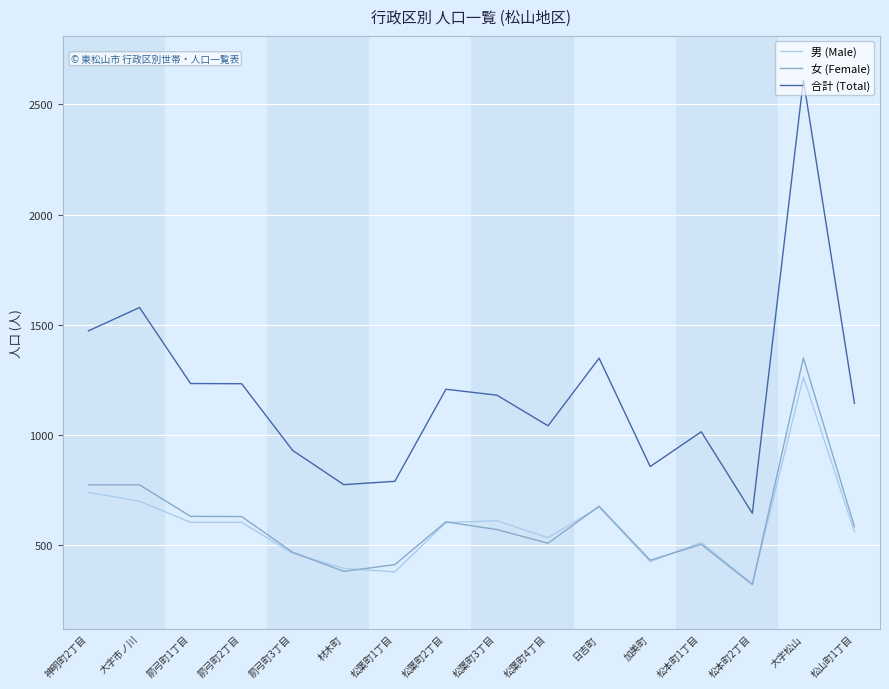

True or false: 男 (Male) and 合計 (Total) intersect in this chart.

False